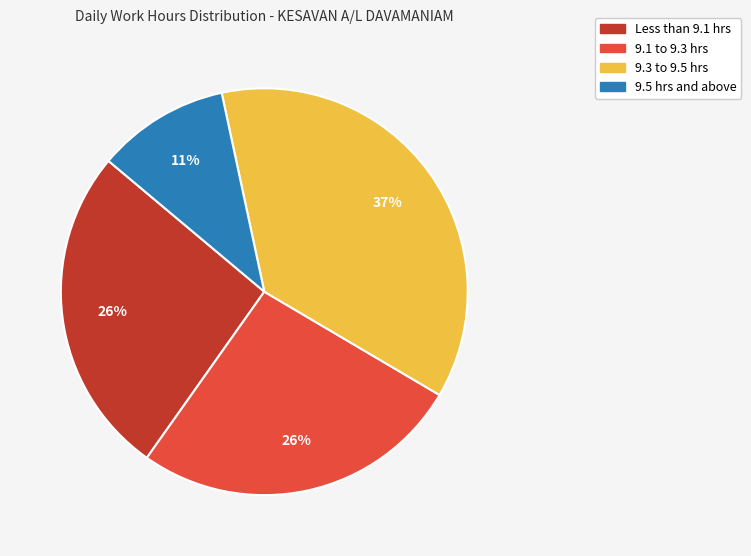

How many segments does this pie chart have?

4